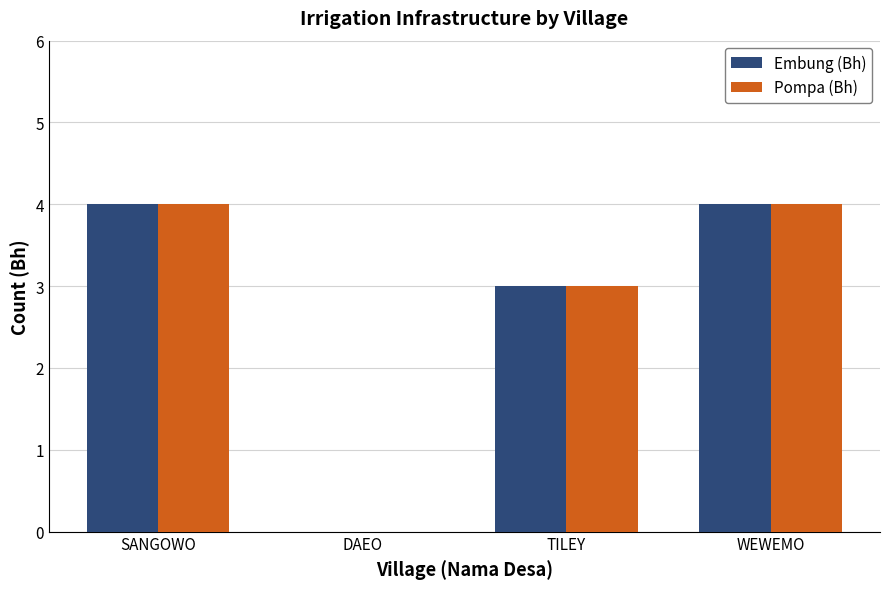

What is the total value across all series at SANGOWO?

8